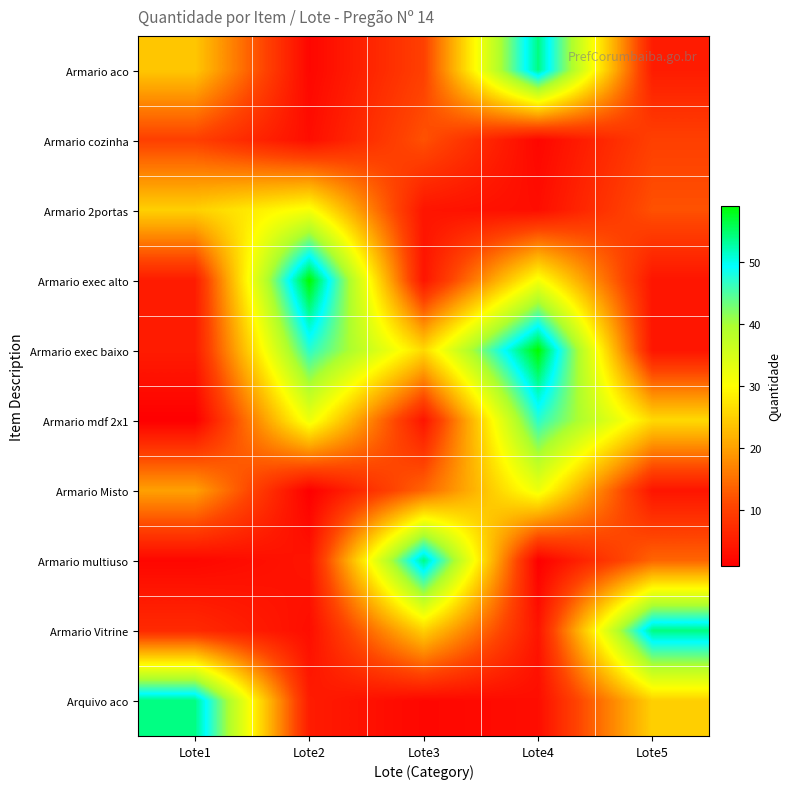

What is the minimum value shown in the chart?

1